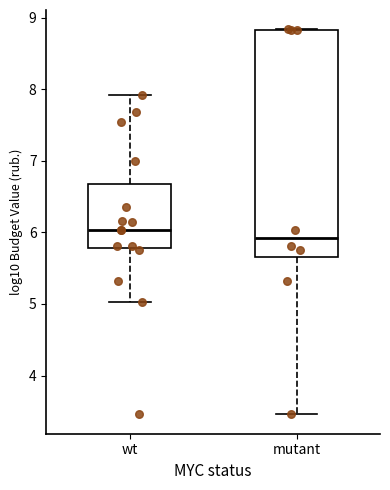

Reading left to right, transcribe this box plot: for each box, give where its median line is, the range the box spans, and where its two whiskers end, as read against the y-axis. The values are not printed on the chart, so give them approximately, as read against the axis.

wt: median 6.0, box 5.8 to 6.7, whiskers 5.0 to 7.9
mutant: median 5.9, box 5.6 to 8.8, whiskers 3.5 to 8.8